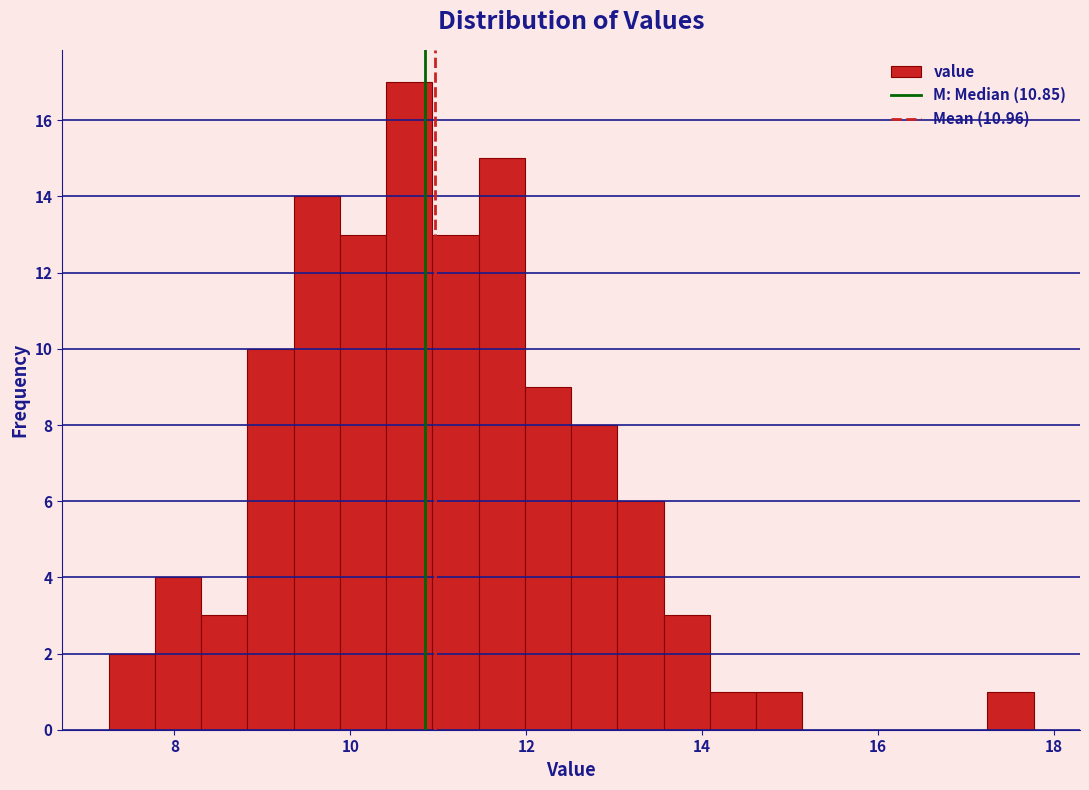

Read against the x-axis, roughly where is the centre of the tallest bar?

10.6